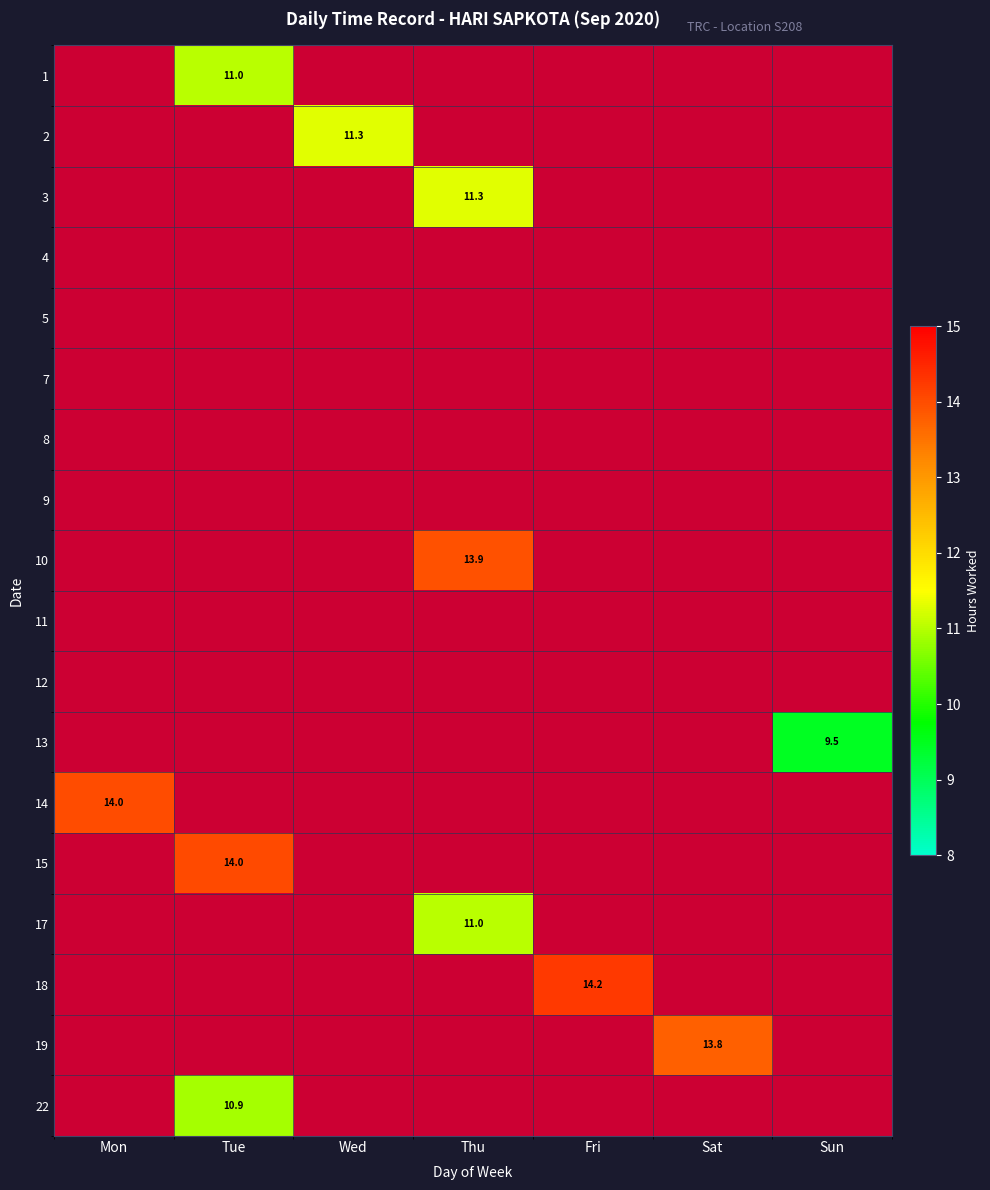

List the series in order of their overall mean, highest first.

1, 2, 3, 4, 5, 7, 8, 9, 10, 11, 12, 13, 14, 15, 17, 18, 19, 22